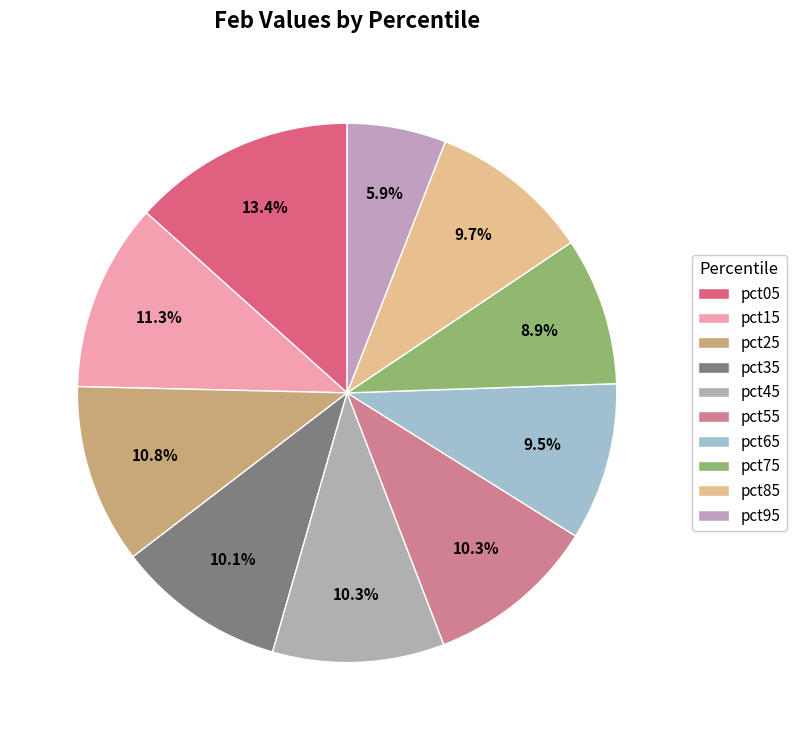

How many slices are in this pie chart?

10